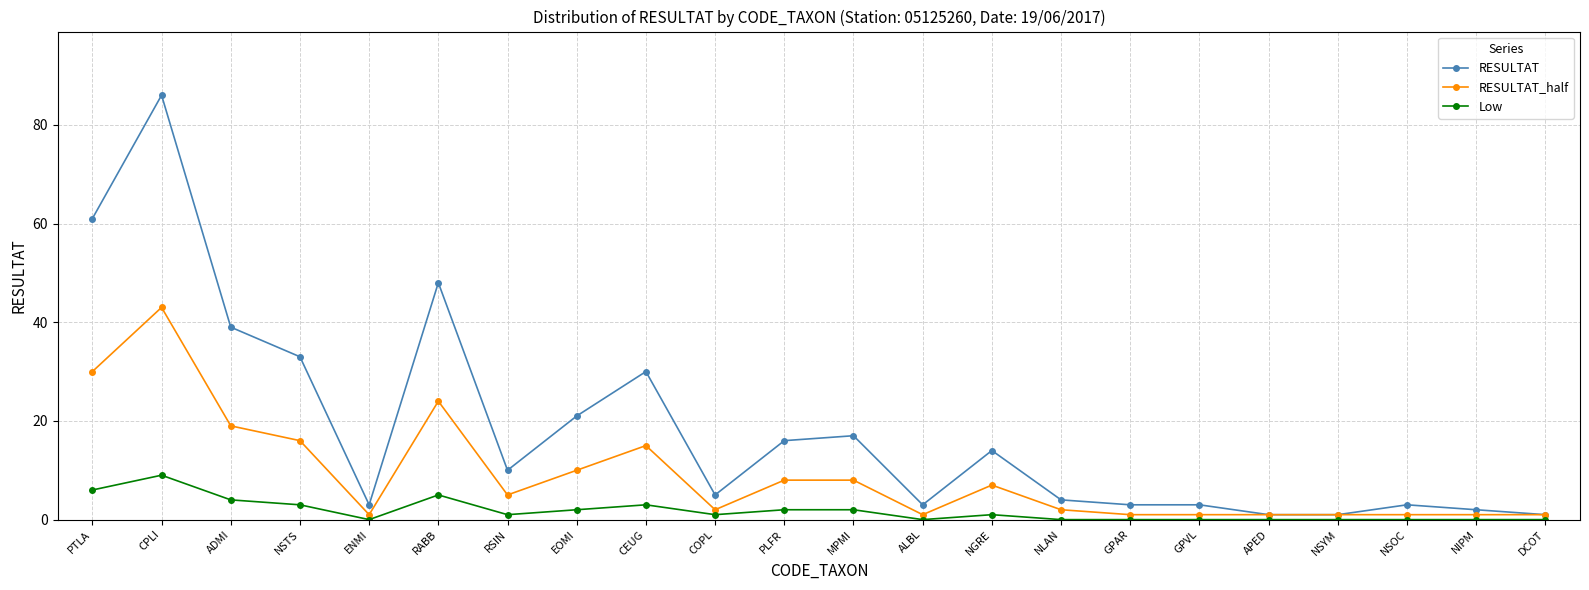

At which label does Low reach its peak?

CPLI